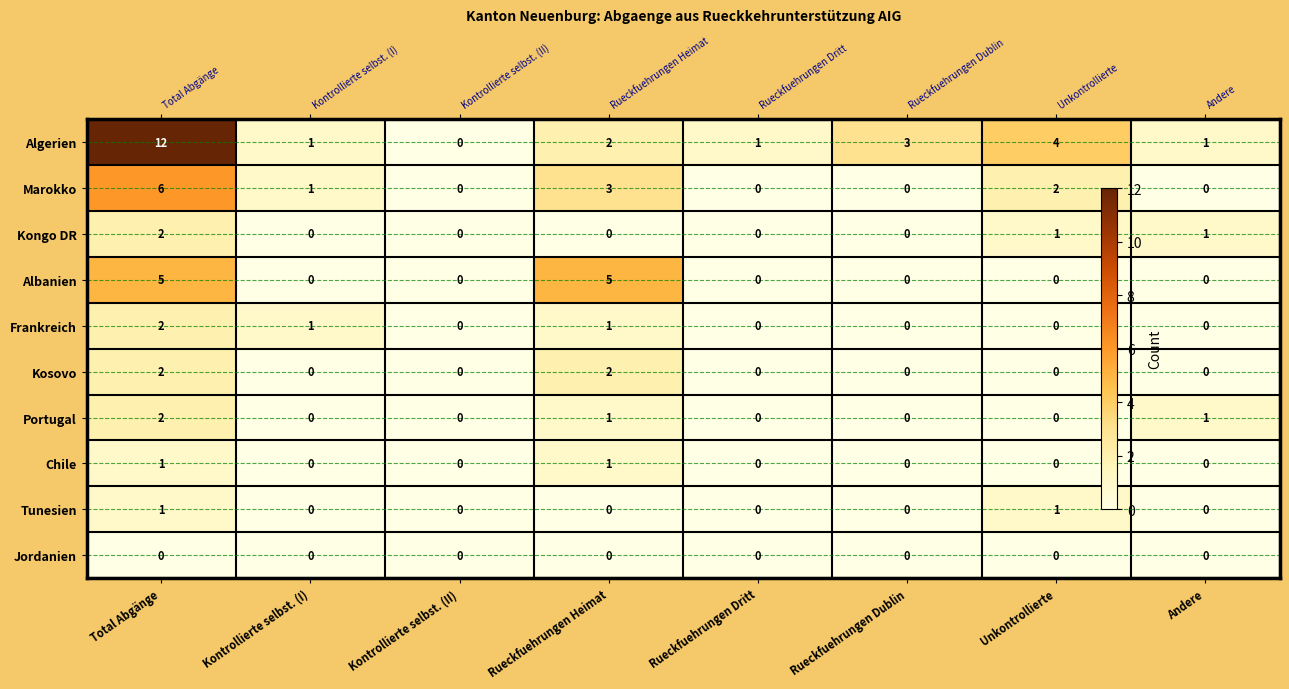

Count the number of data series in this chart.

10